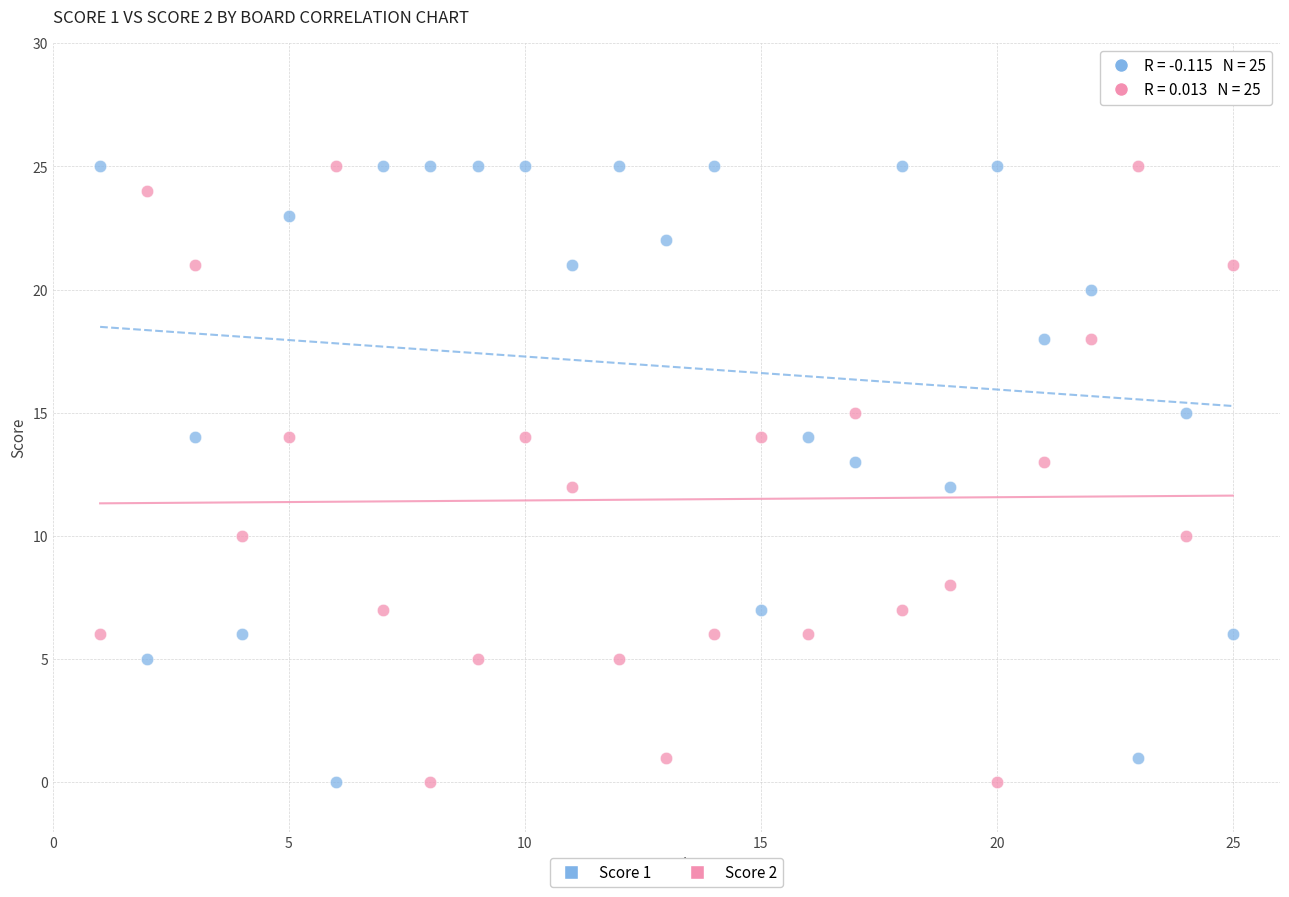

Across all data points, what is the range of X values (max minus min)?

24